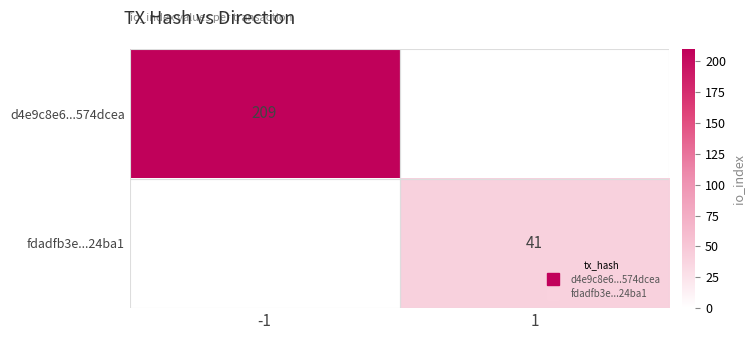

Count the number of data series in this chart.

2